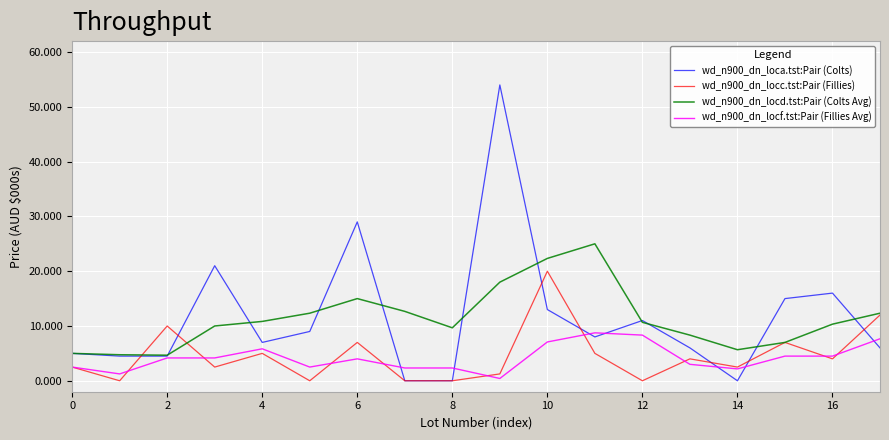

What is the maximum value shown in the chart?

54.0